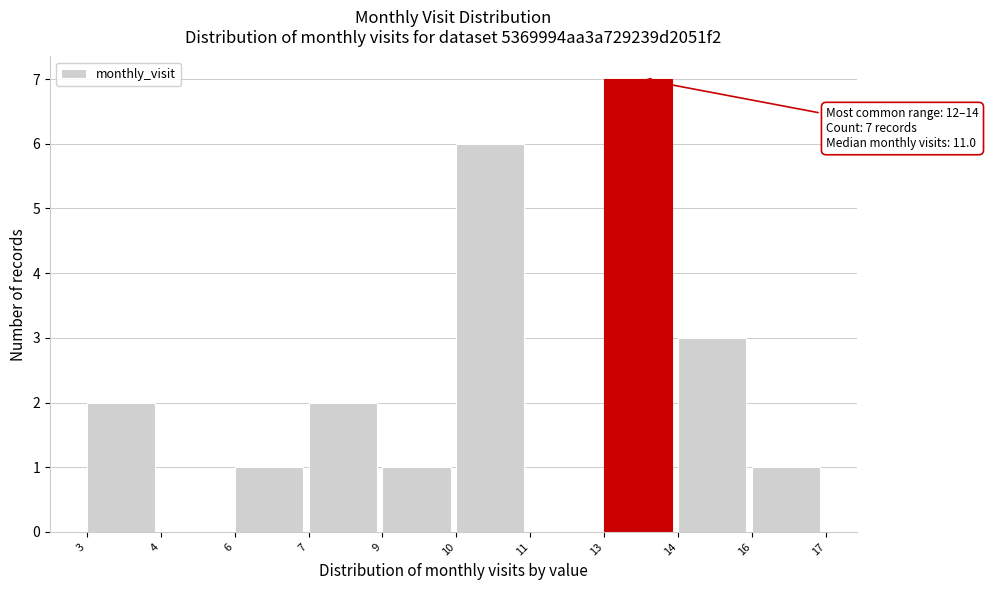

Reading left to right, transcribe all the data shown in this chart.

3=2	4=0	6=1	7=2	9=1	10=6	11=0	13=7	14=3	16=1